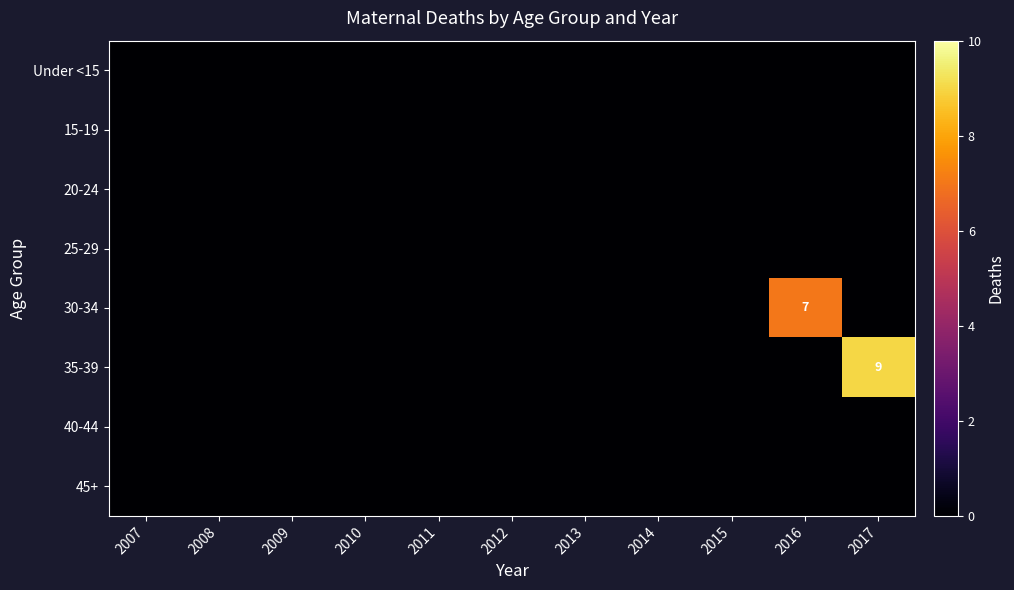

List the series in order of their peak value, lowest first.

Under <15, 15-19, 20-24, 25-29, 40-44, 45+, 30-34, 35-39